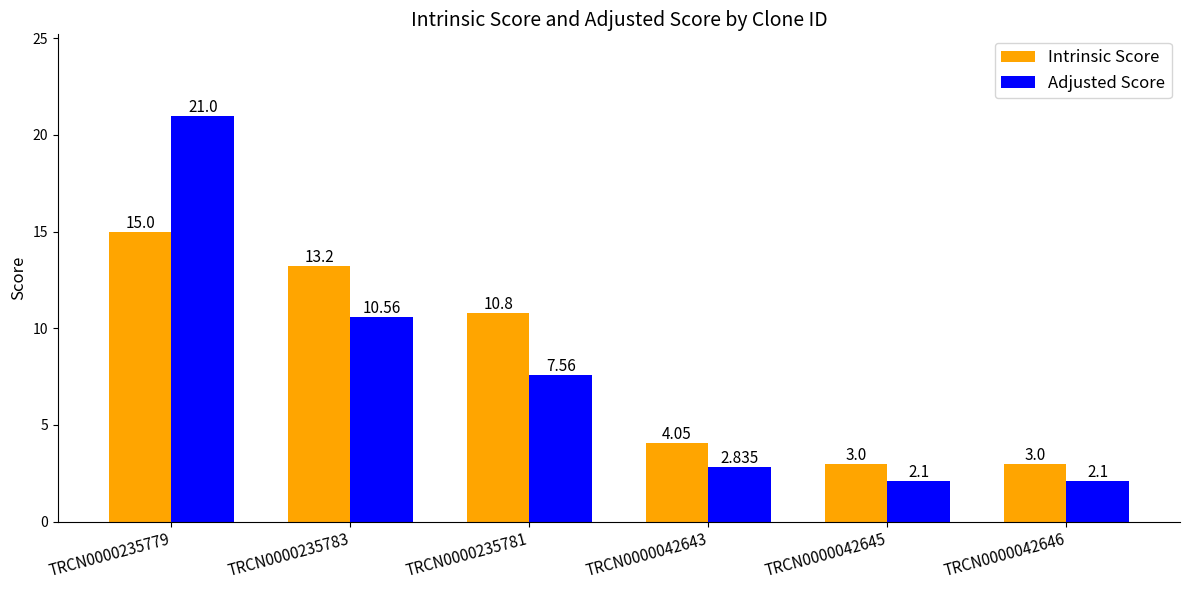

At which category does the chart reach its peak across all series?

TRCN0000235779